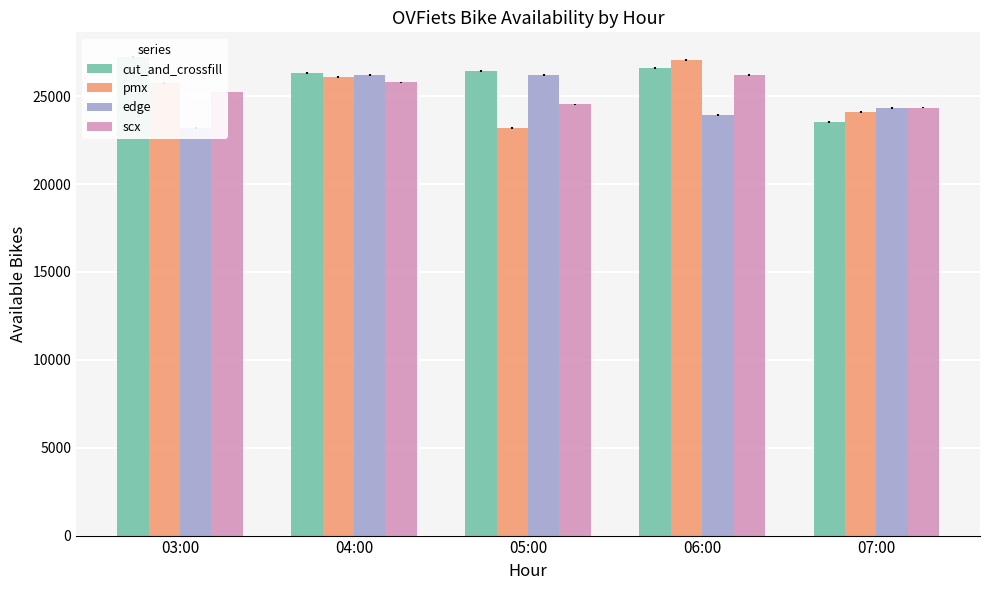

Which series has the largest total across all categories?

cut_and_crossfill